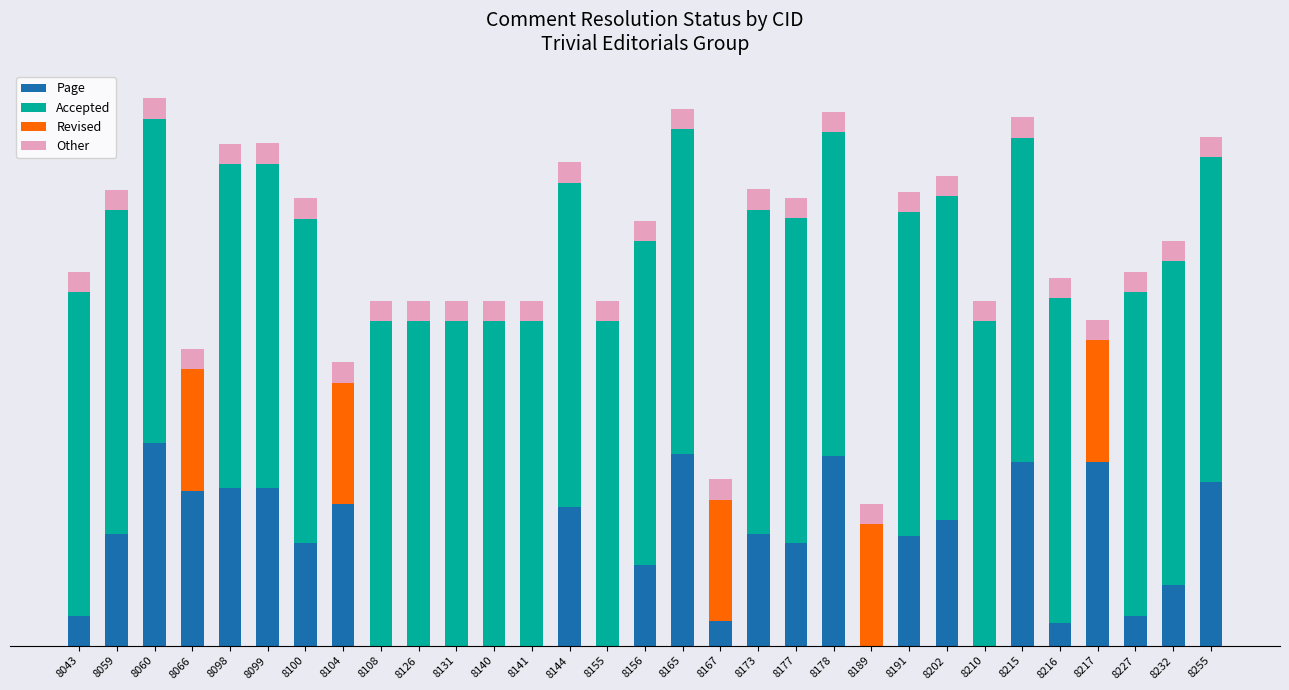

At which label is Revised closest to 150?

8043